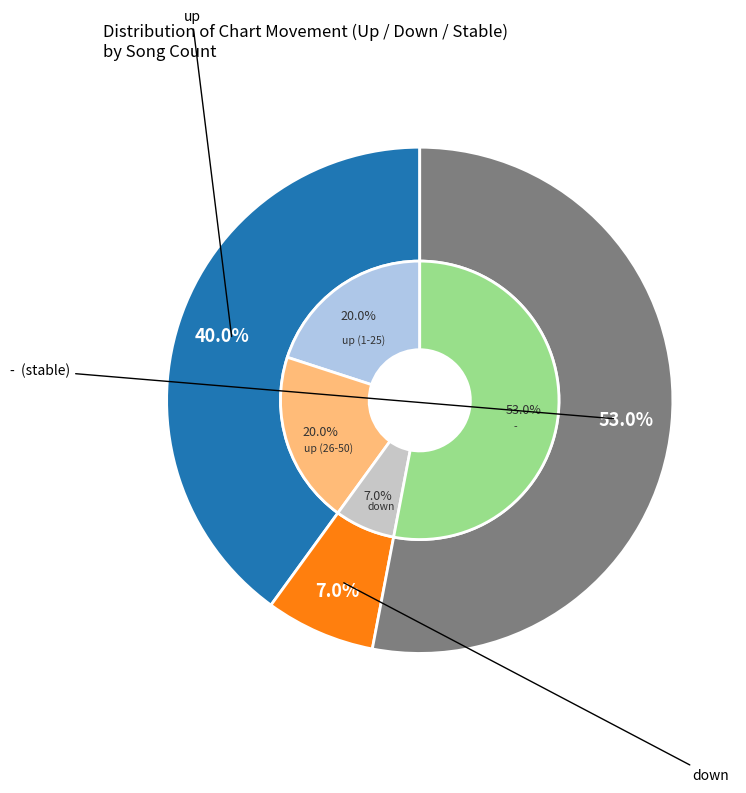

How many slices are in this pie chart?

3